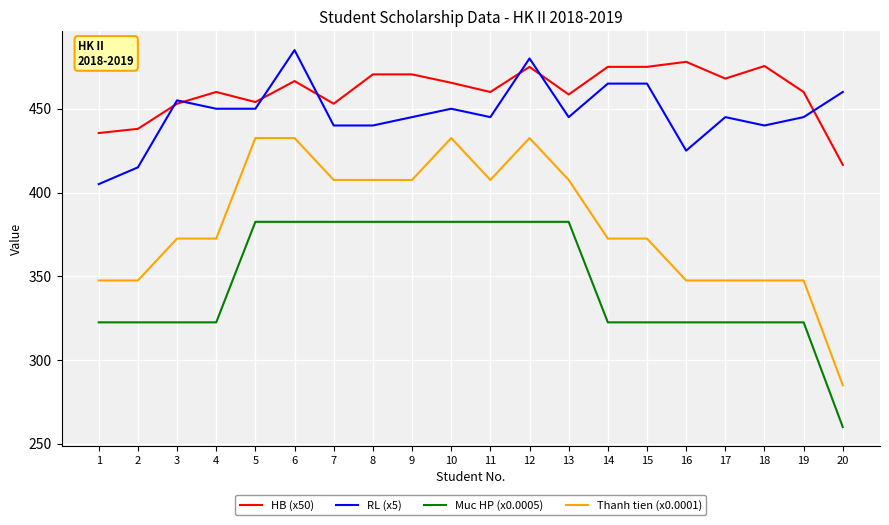

How many lines are shown in the chart?

4